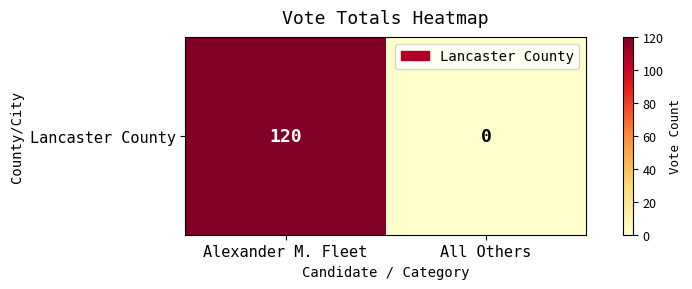

What is the difference between the values at Alexander M. Fleet and All Others?

120